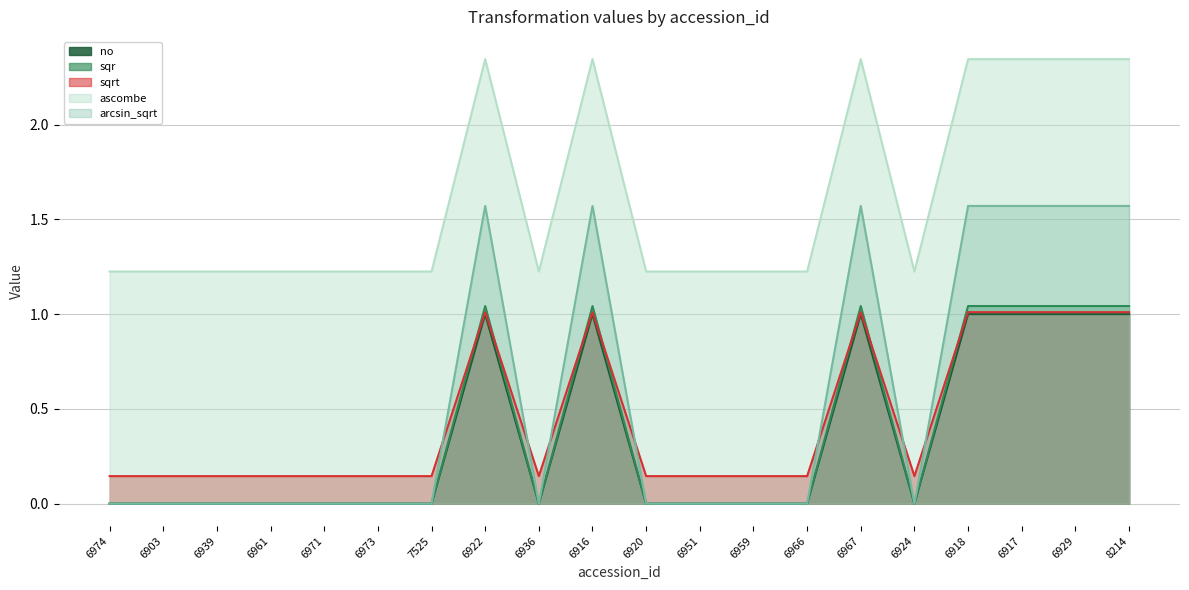

Which series ends up on top after the final intersection of no and sqrt?

no